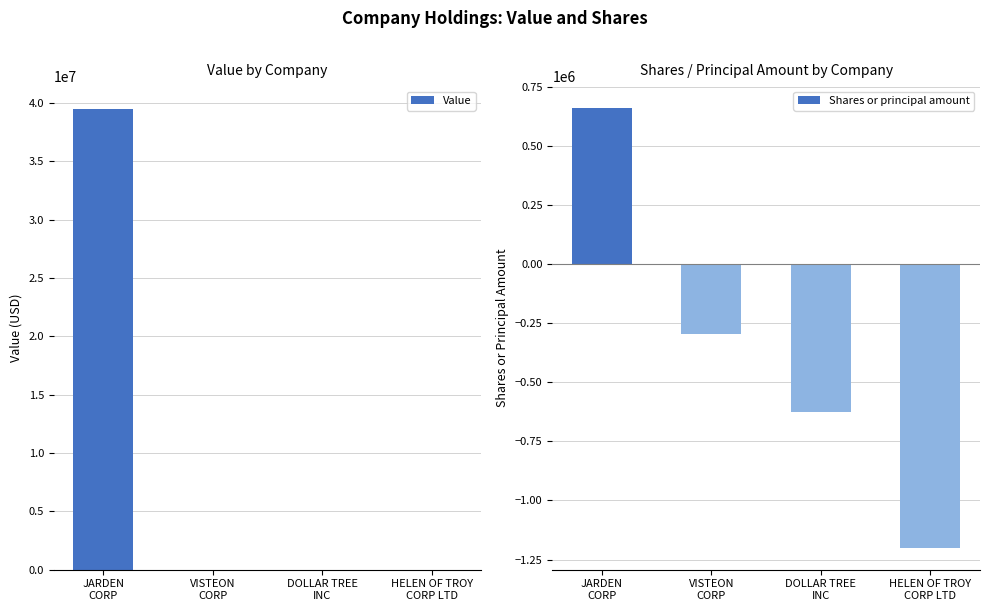

List the labels in order of Value value, largest first.

JARDEN
CORP, VISTEON
CORP, DOLLAR TREE
INC, HELEN OF TROY
CORP LTD